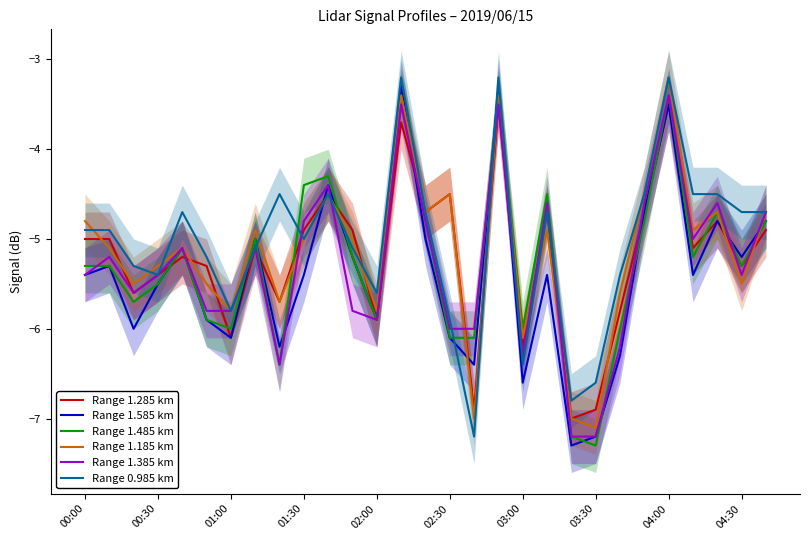

How many lines are shown in the chart?

6